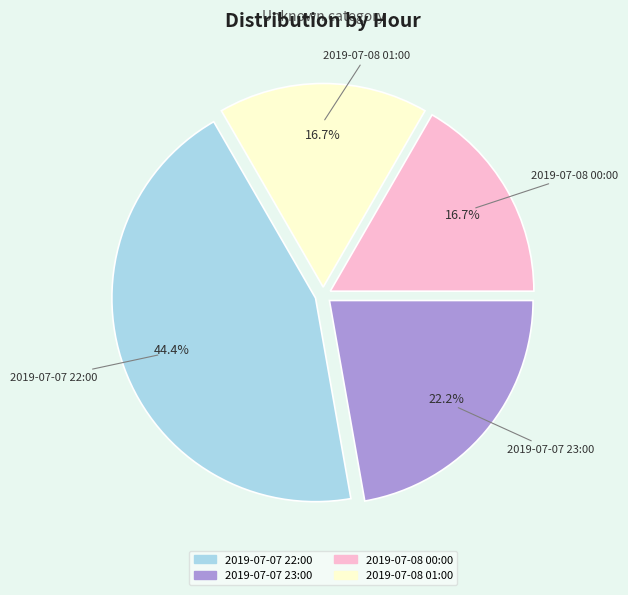

To the nearest percent, what is the combined percentage of 2019-07-07 22:00 and 2019-07-08 00:00?

61%